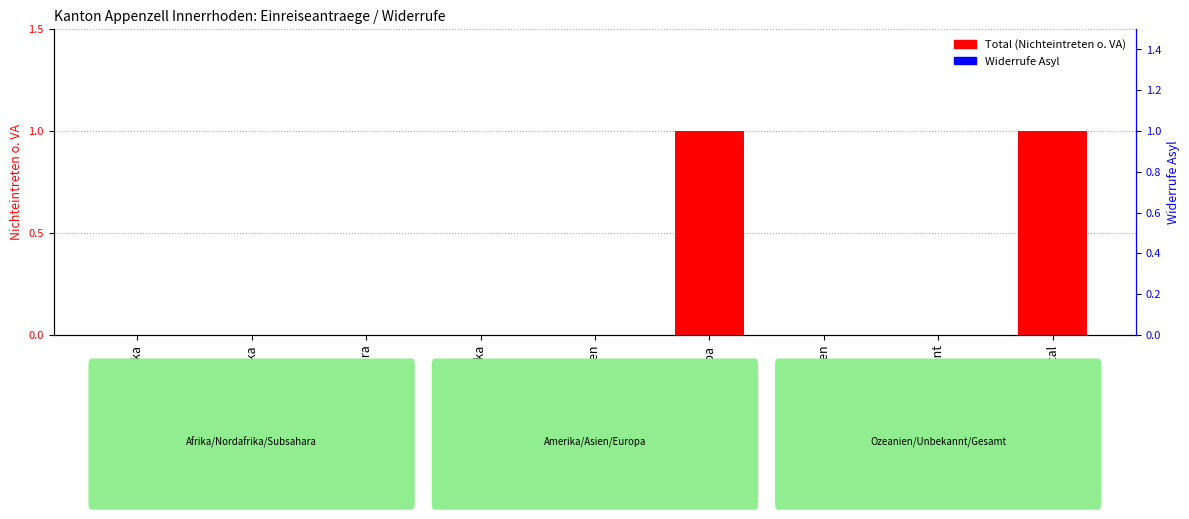

Which series has the widest spread of values?

Total (Nichteintreten o. VA)